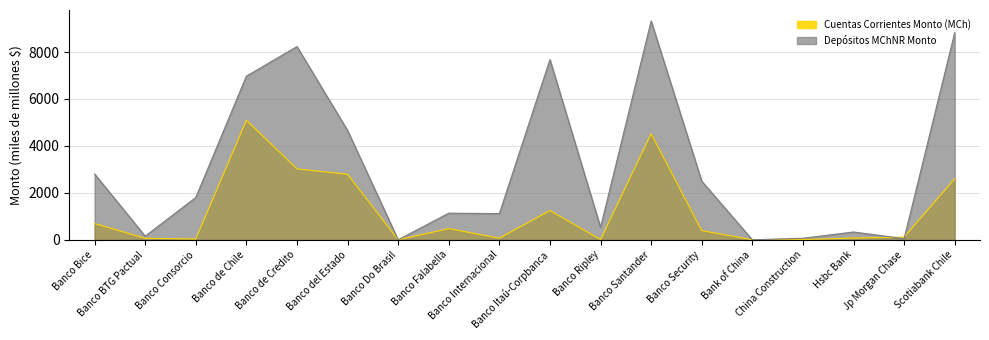

Does the chart have visible grid lines?

Yes